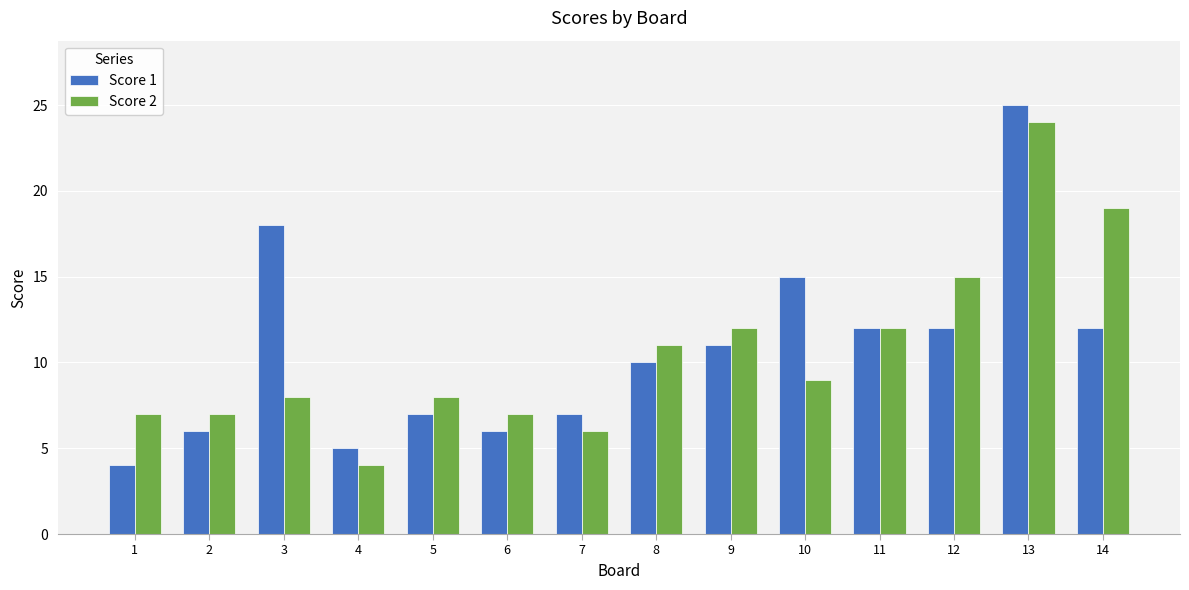

The Score 2 series shows 23 at 12. True or false?

False